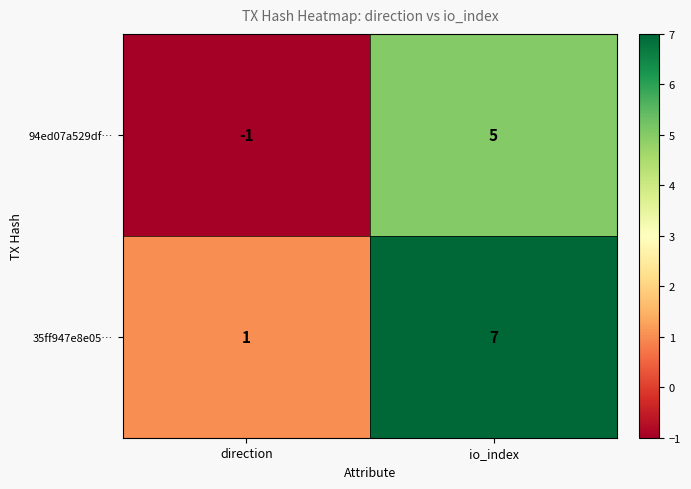

Which series has the largest total across all categories?

35ff947e8e05…